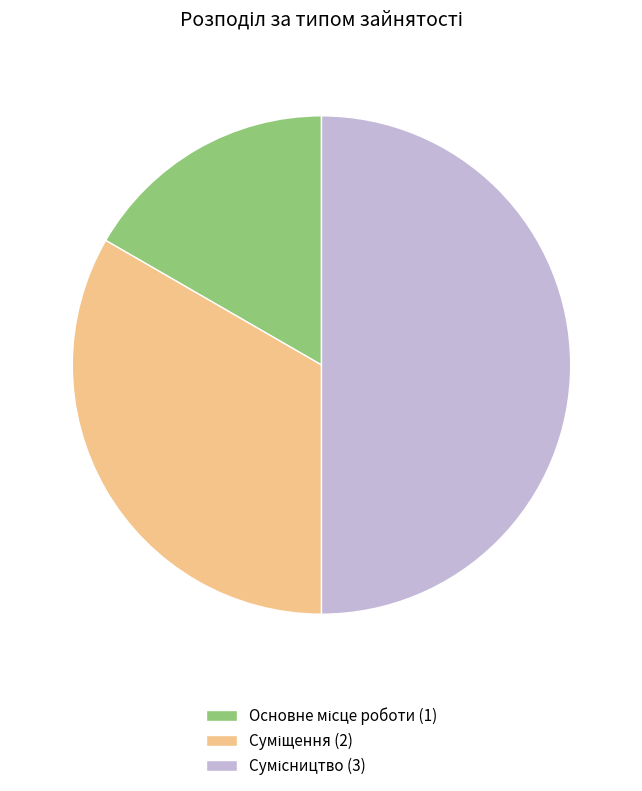

The Основне місце роботи slice represents 17% of the pie. True or false?

True